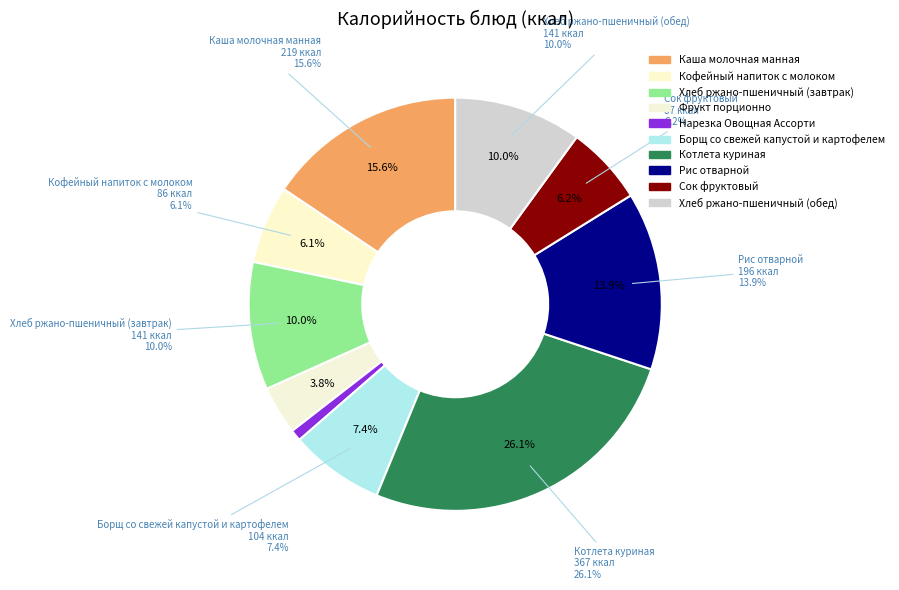

What portion of the pie excludes Котлета куриная?

73.9%